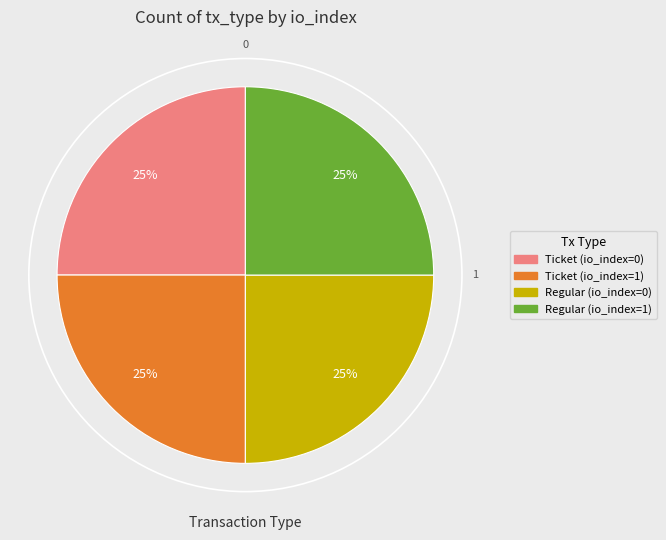

True or false: Ticket (io_index=0) accounts for 11% of the total.

False